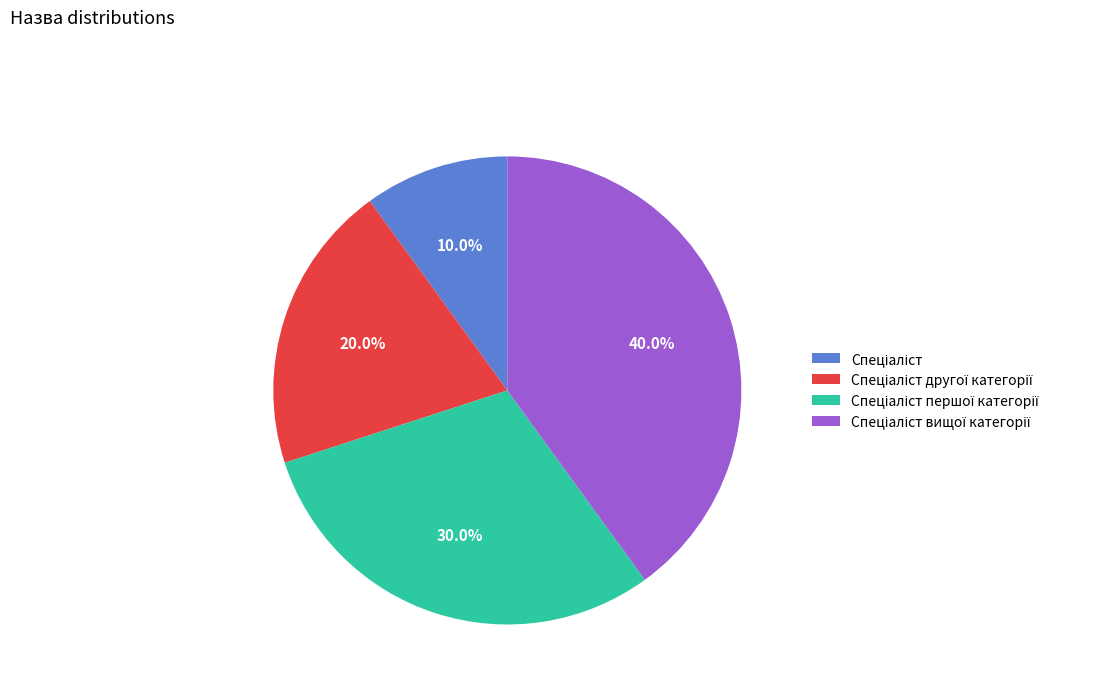

Is there any slice that represents more than half of the pie?

No